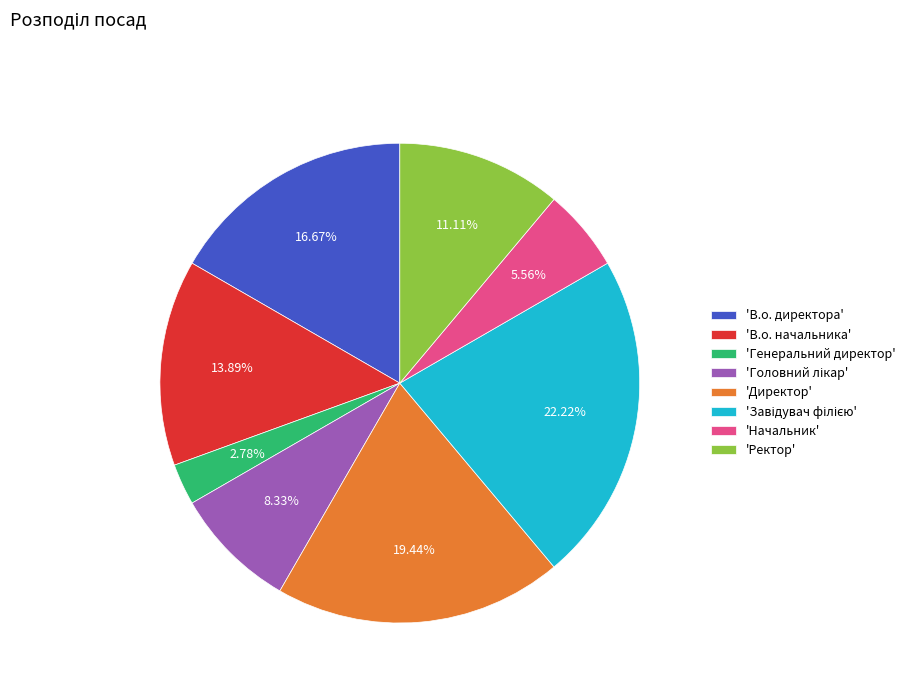

Does any single category account for the majority?

No